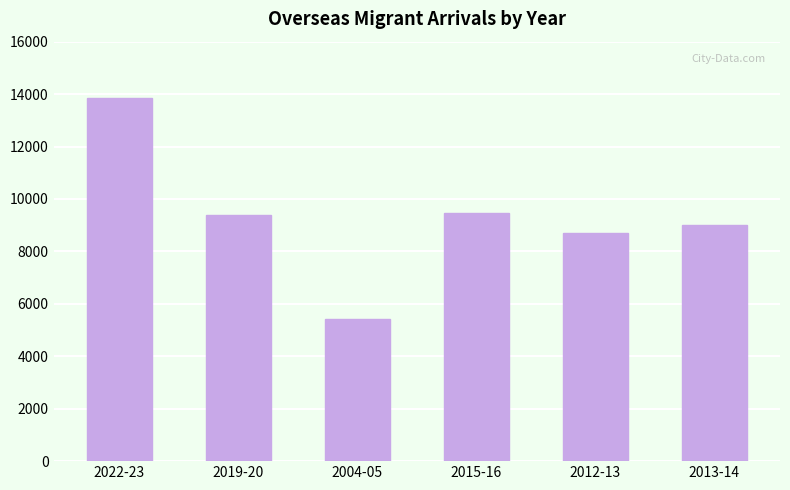

What is the label of the 6th bar from the left?

2013-14